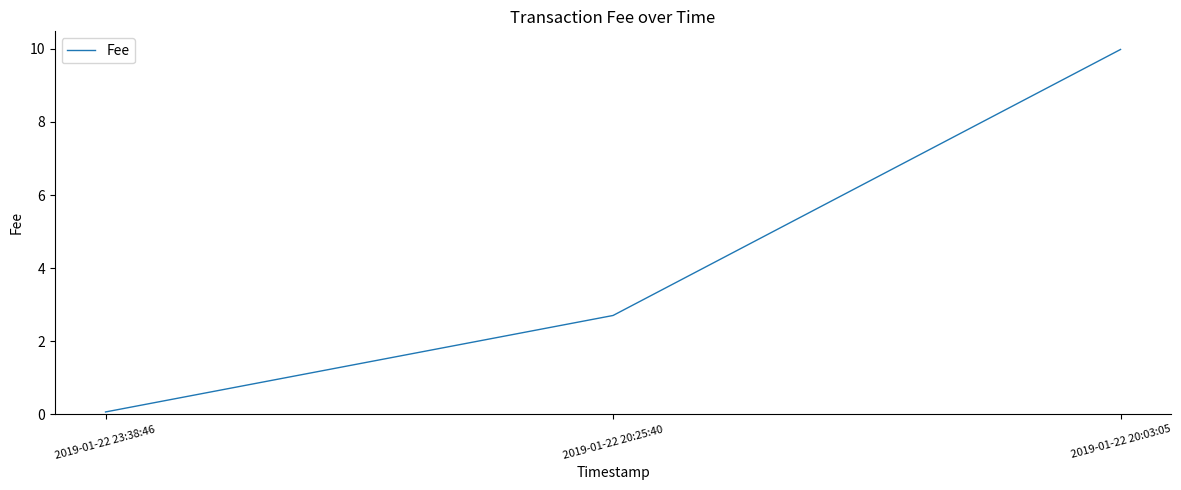

What position from the left is 2019-01-22 20:25:40?

2